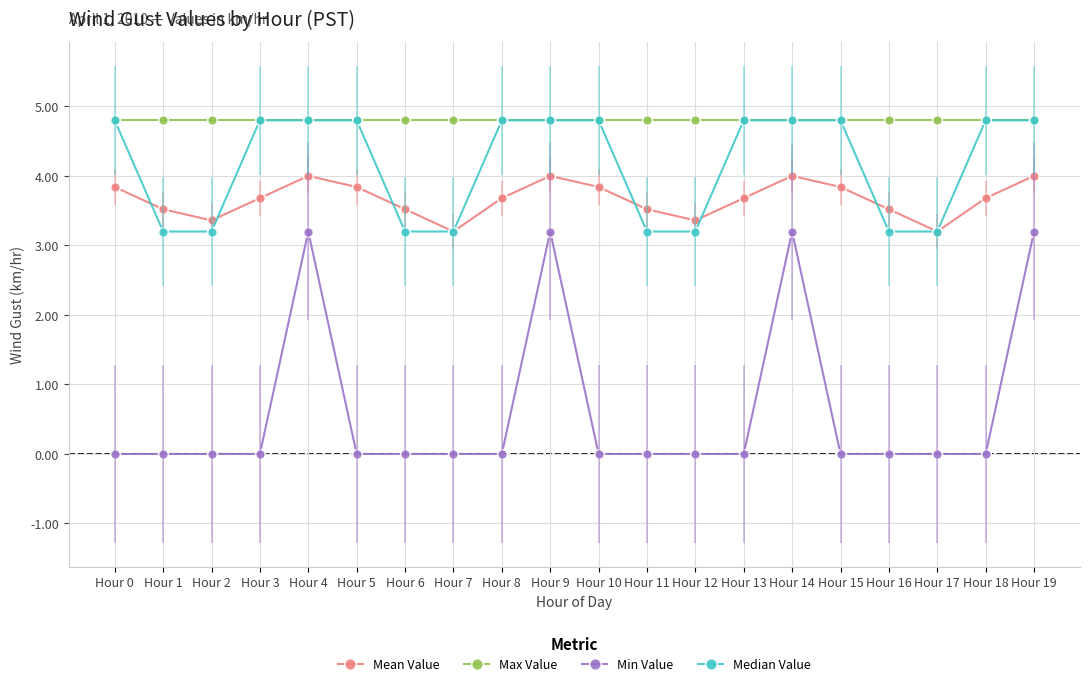

True or false: Min Value and Max Value cross at least once.

False